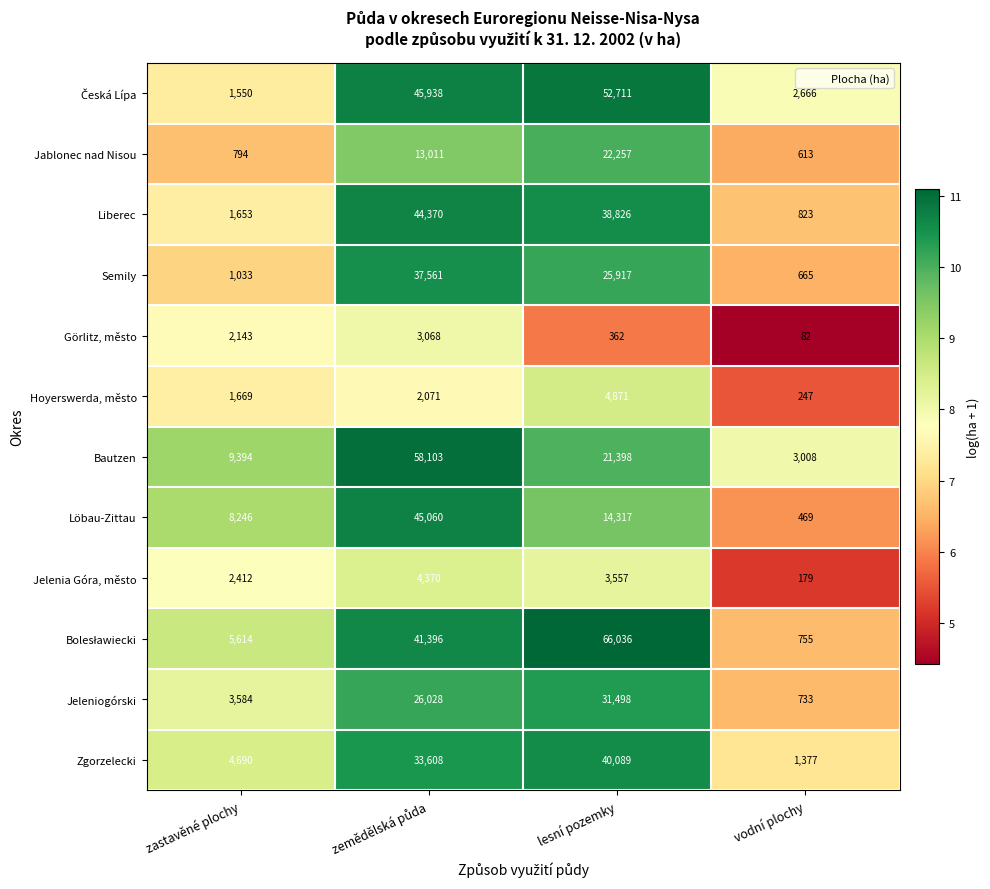

What is the difference between the highest and lowest values at zastavěné plochy?

8600